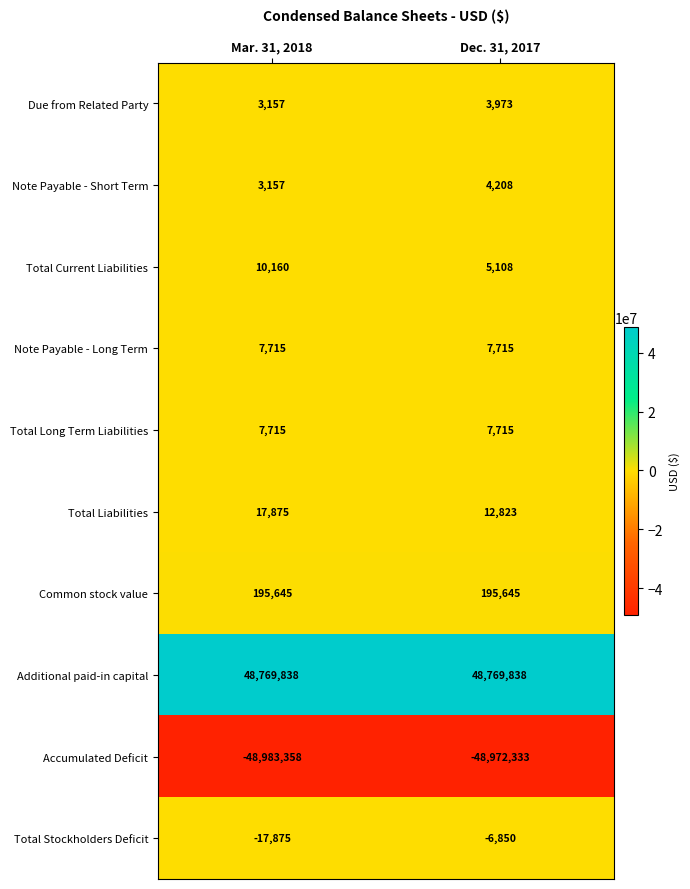

Is it true that Note Payable - Long Term equals 11053 at Dec. 31, 2017?

False